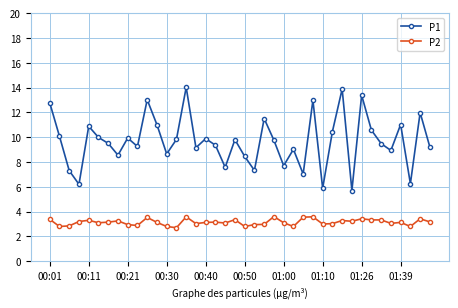

What is the minimum value shown in the chart?

2.7